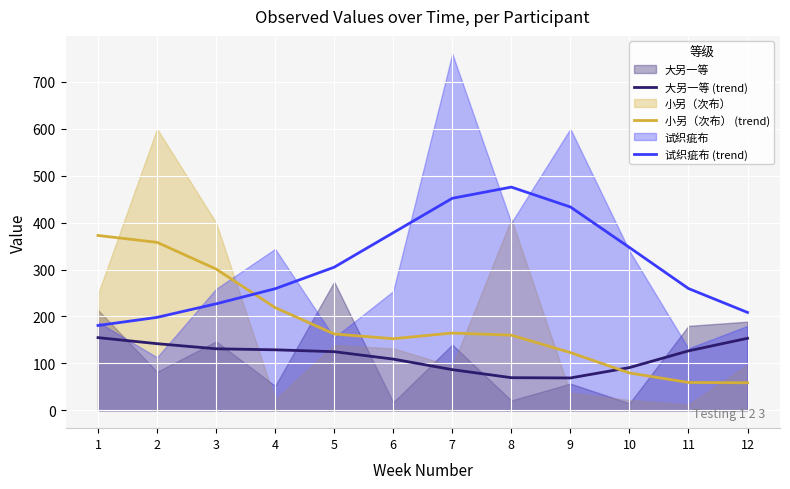

True or false: 小另（次布） (trend) has more than 2 points higher than both neighbors.

False